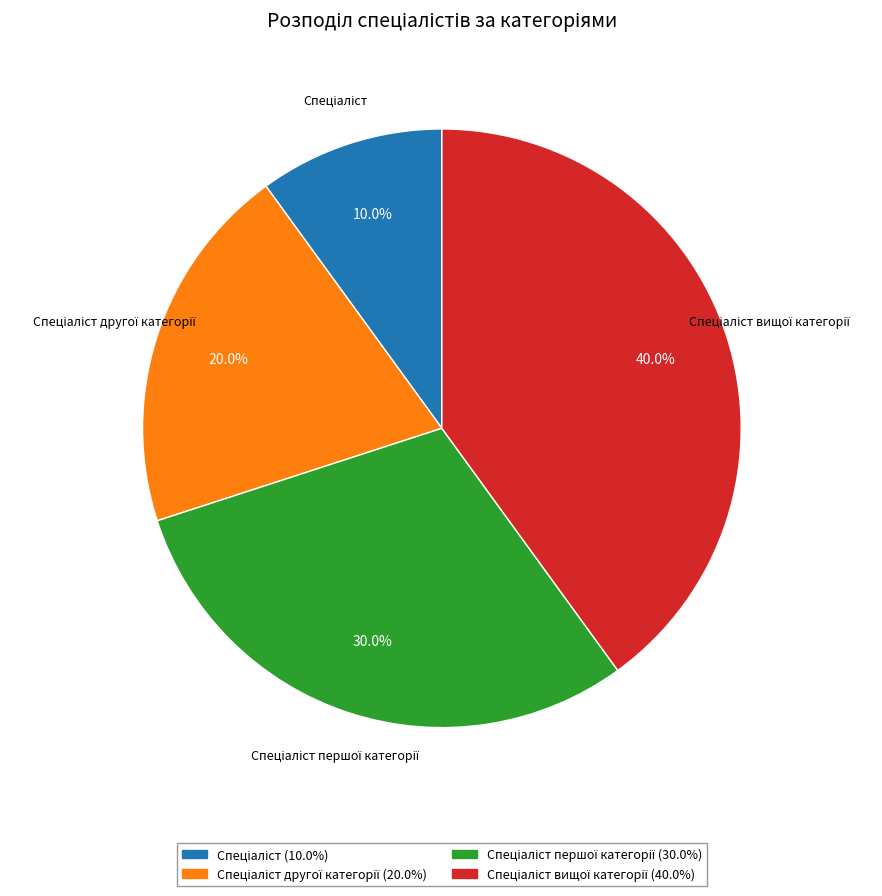

Is there any slice that represents more than half of the pie?

No